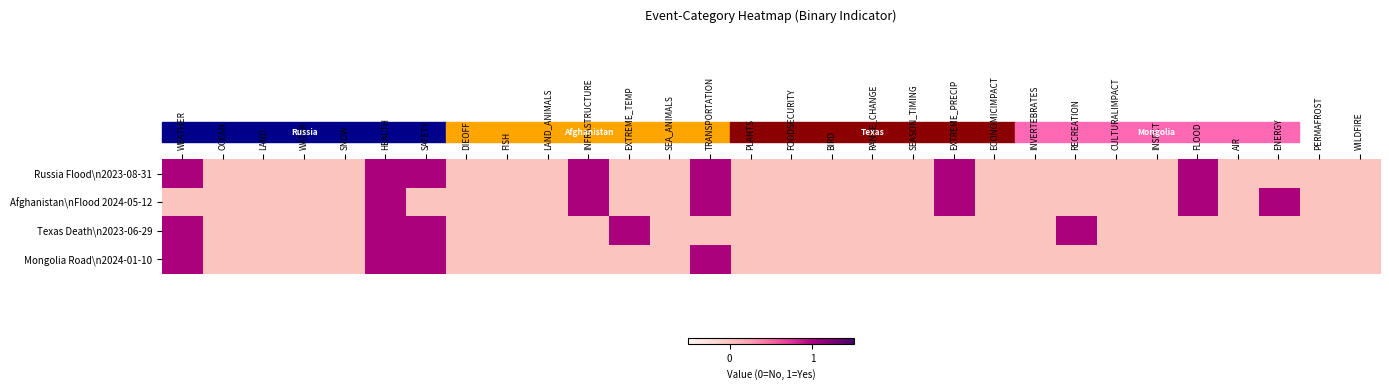

At which category does the chart reach its peak across all series?

WEATHER